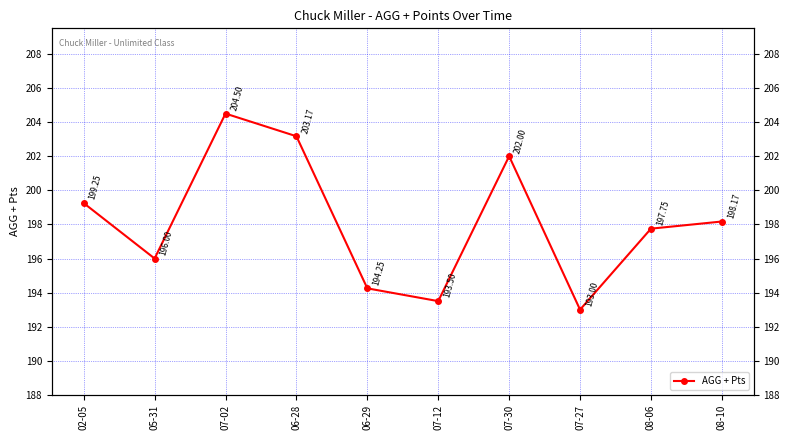

What is the difference between the maximum and minimum values?

11.5